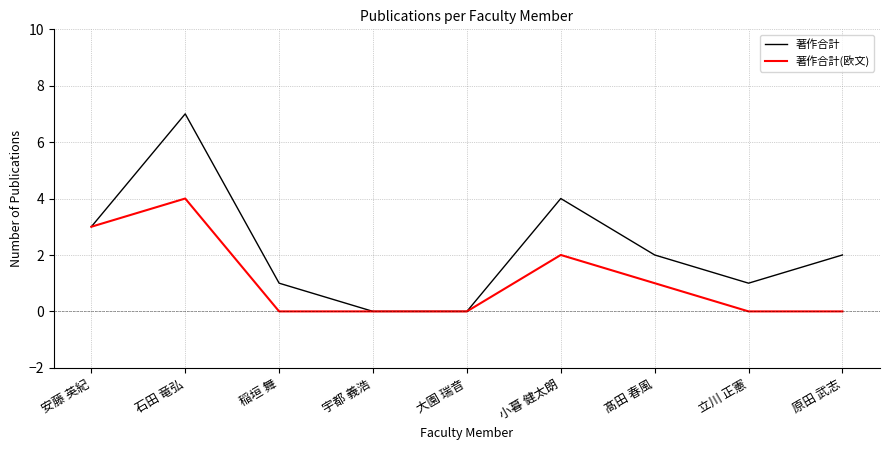

What is the spread (max minus min) of values at 髙田 春風?

1